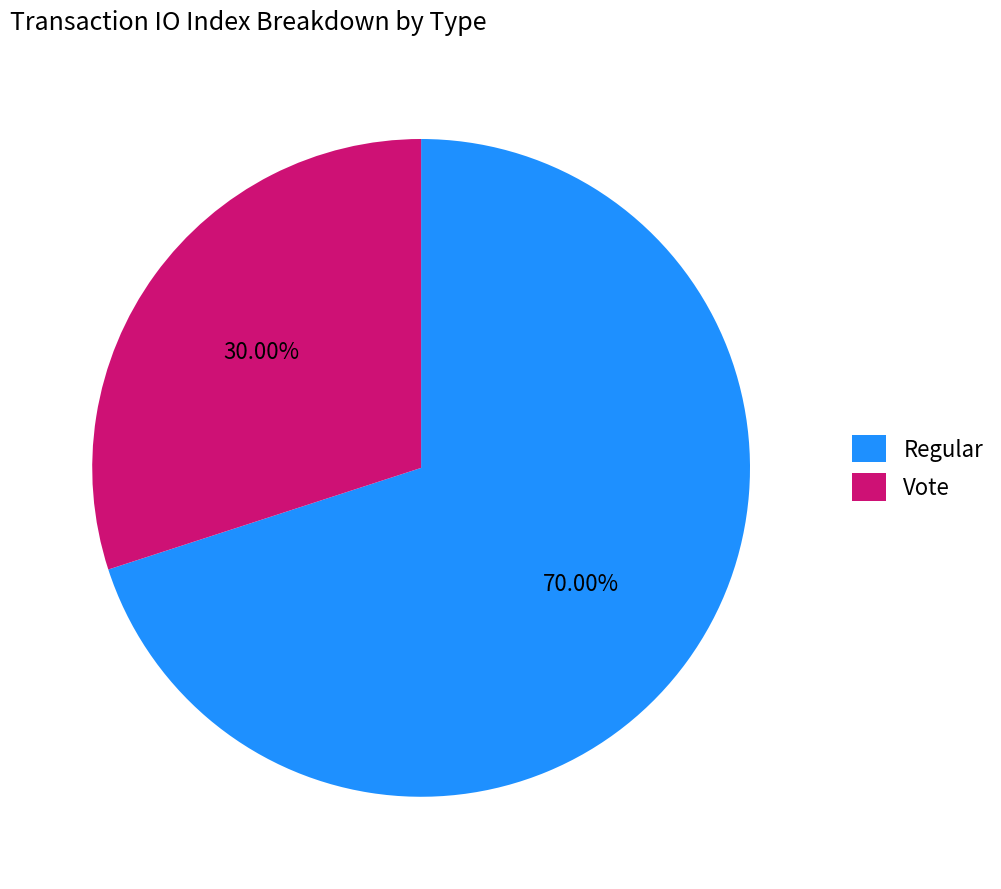

Which has a higher value, Regular or Vote?

Regular